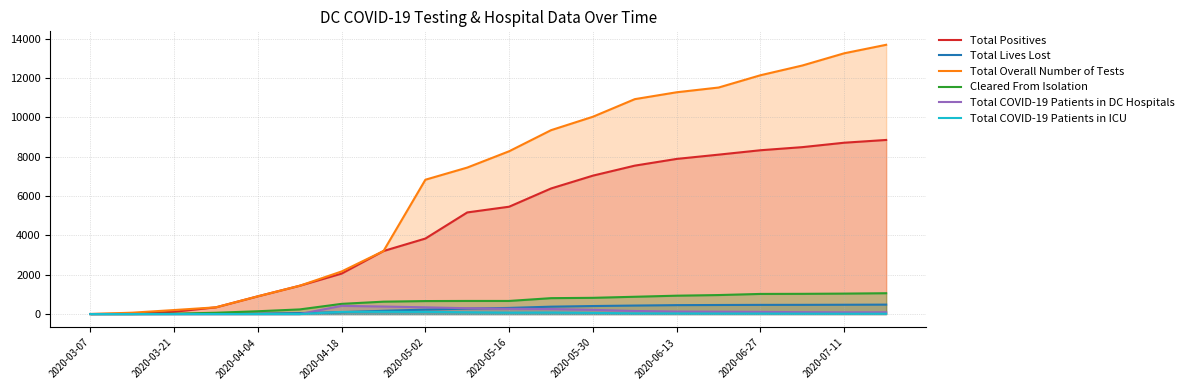

How many lines are shown in the chart?

6